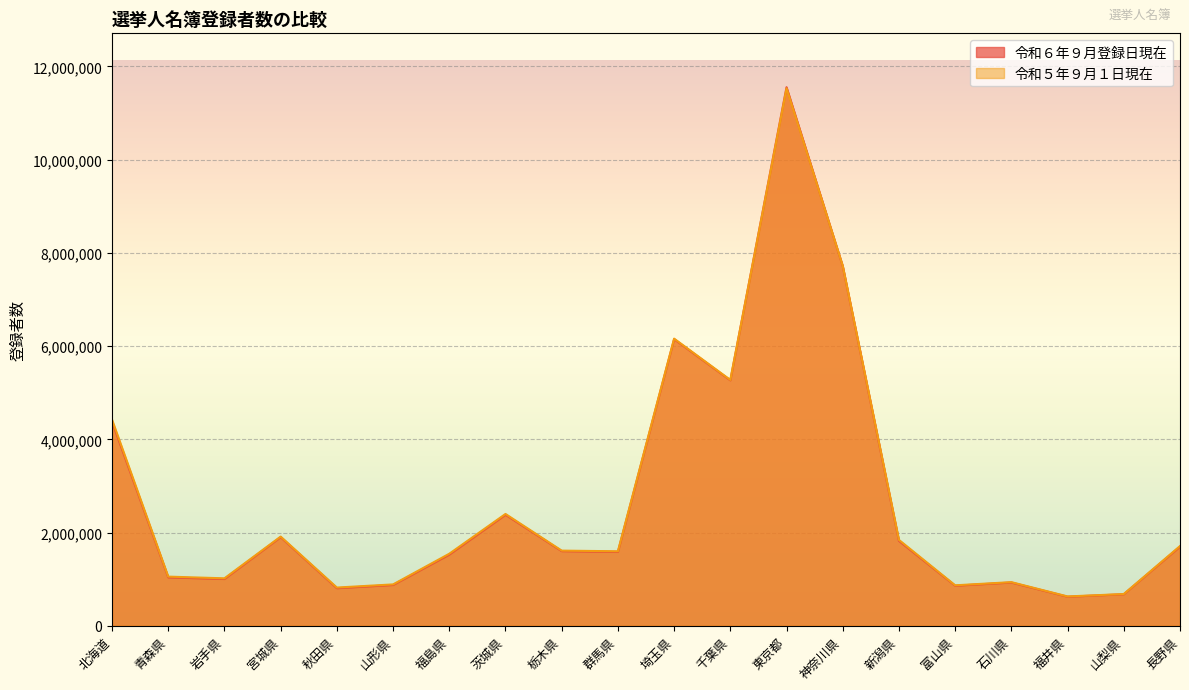

True or false: 令和６年９月登録日現在 and 令和５年９月１日現在 intersect in this chart.

True